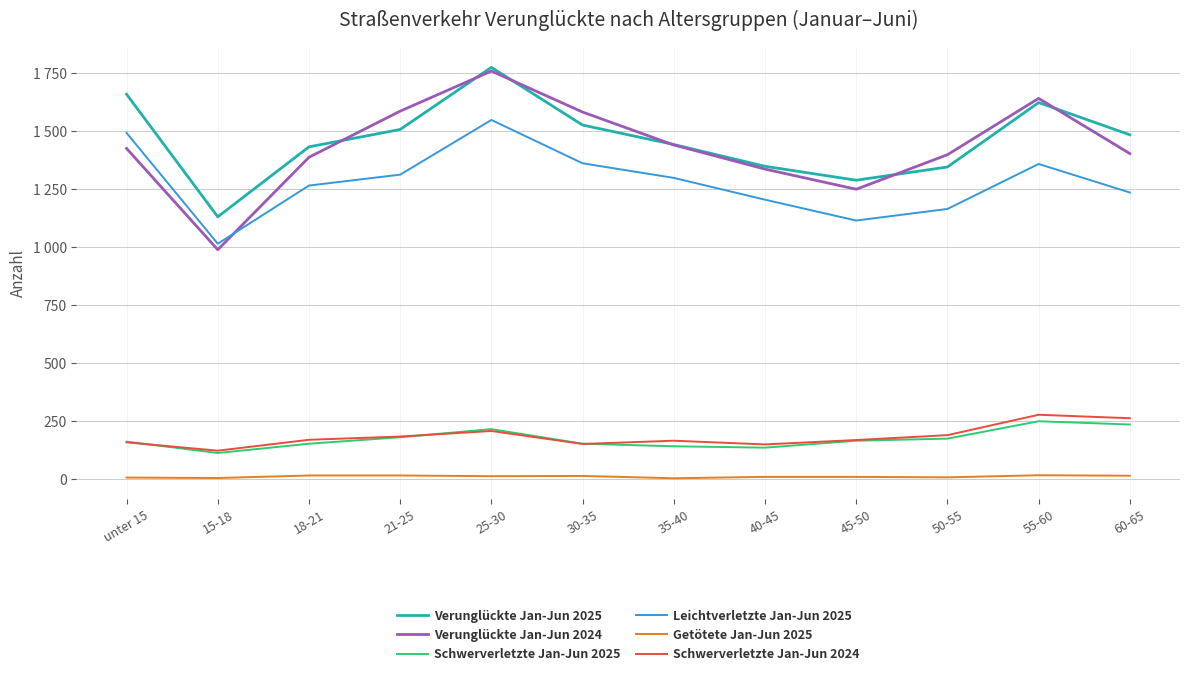

What are all the series names shown in the legend?

Verunglückte Jan-Jun 2025, Verunglückte Jan-Jun 2024, Schwerverletzte Jan-Jun 2025, Leichtverletzte Jan-Jun 2025, Getötete Jan-Jun 2025, Schwerverletzte Jan-Jun 2024